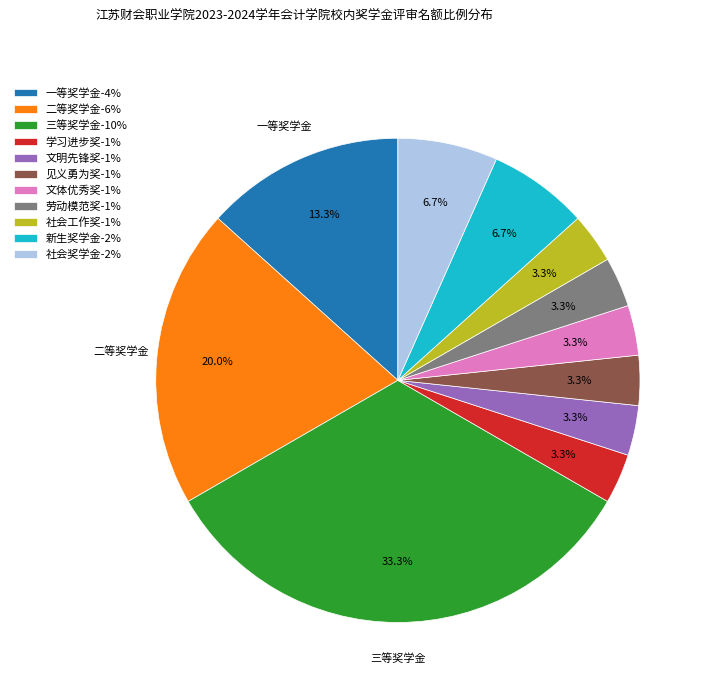

What percentage is NOT represented by 文明先锋奖?

96.7%